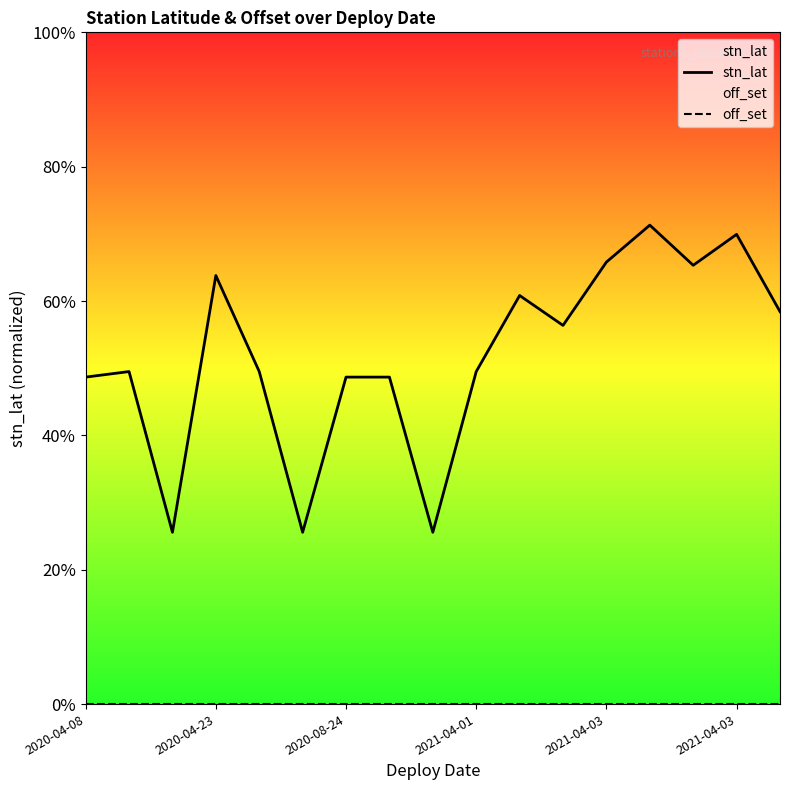

What is the highest value of the off_set series?

55.2